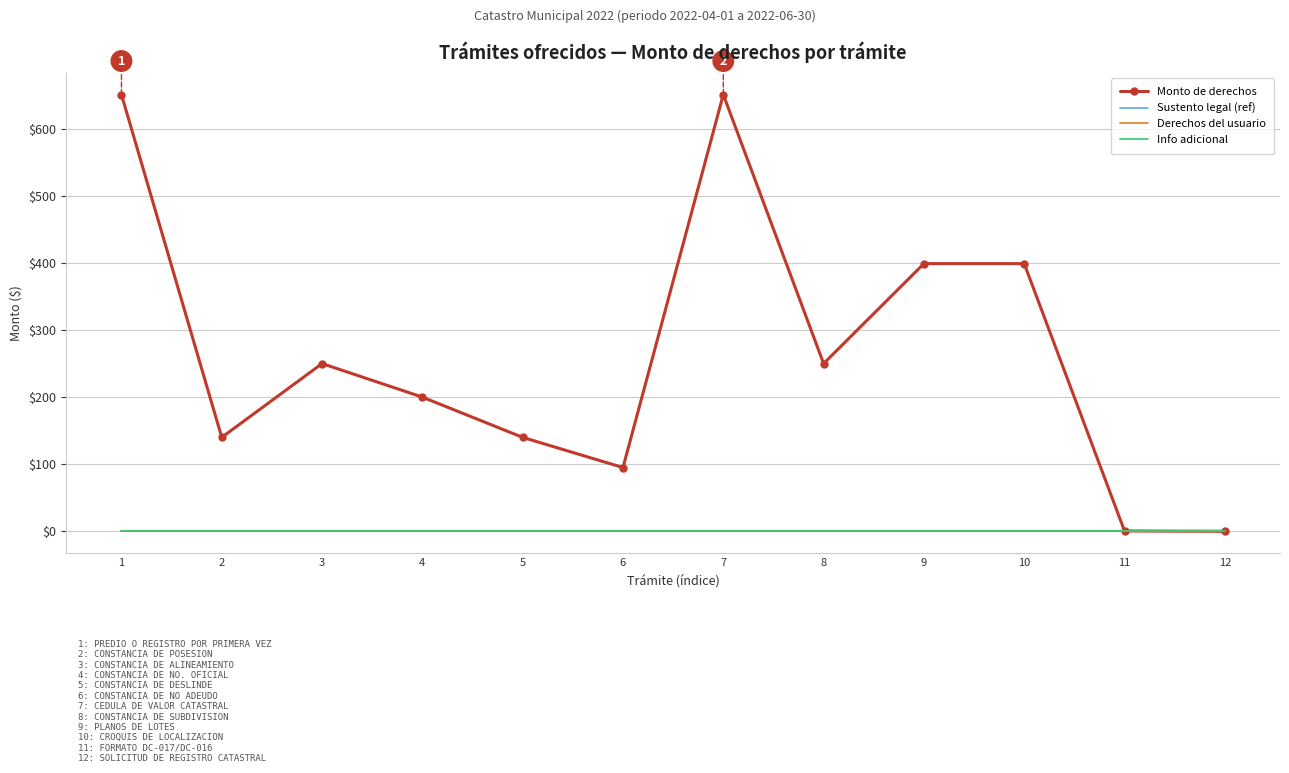

True or false: Info adicional has more than 2 interior local peaks.

False